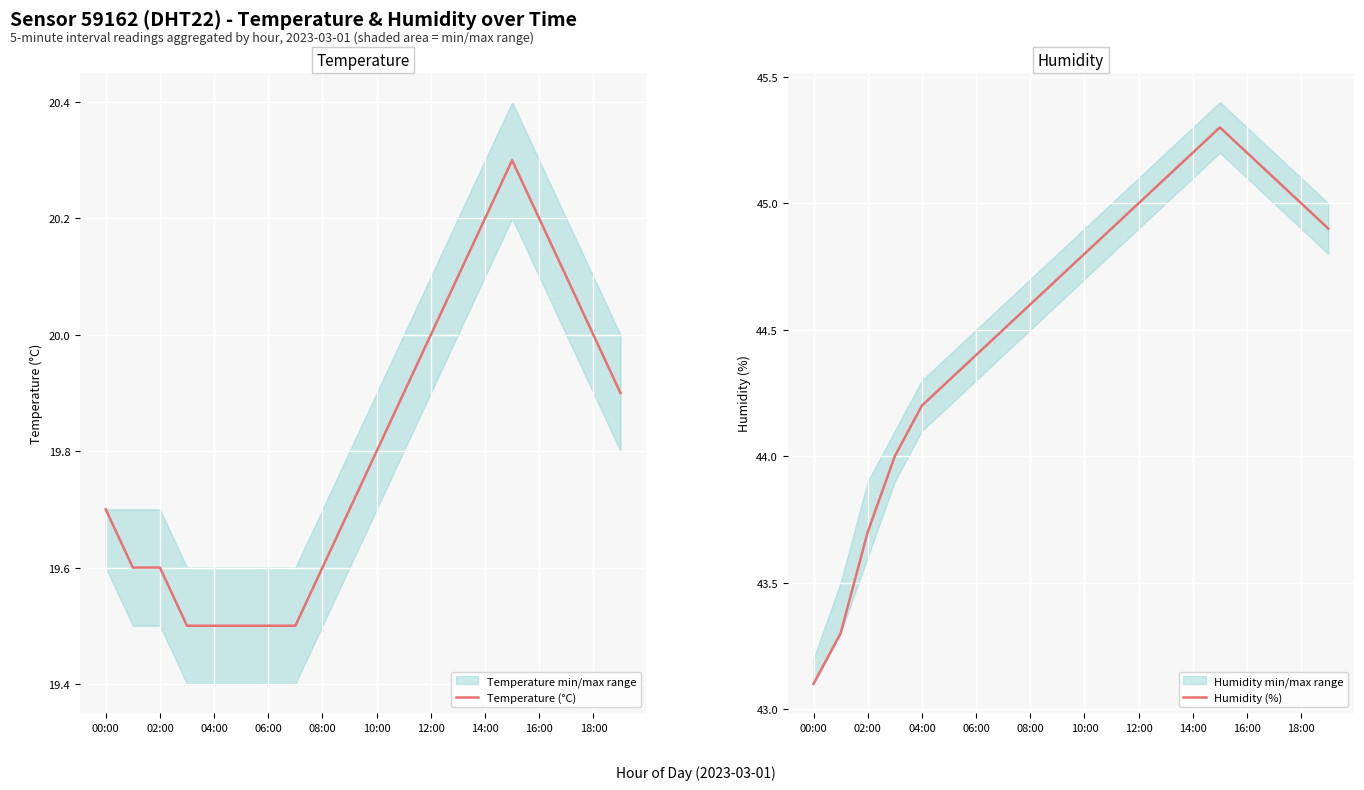

True or false: Temperature (°C) has more than 0 interior local peaks.

True